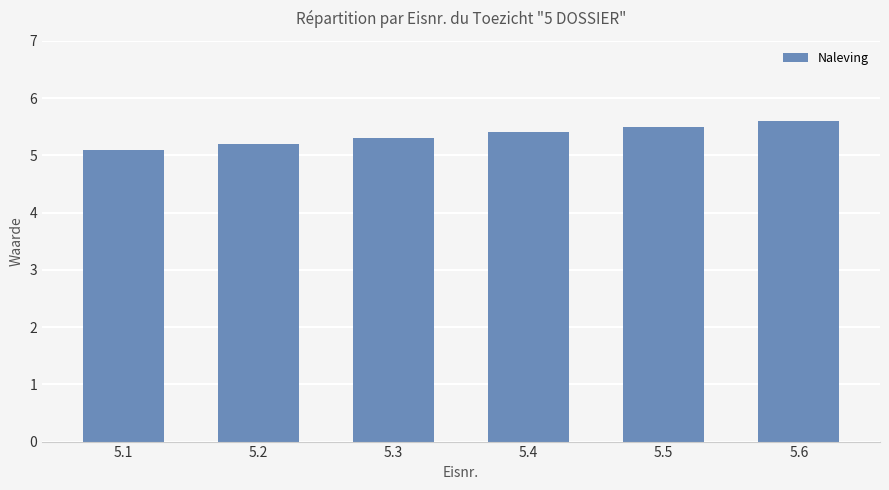

Count the values in the range 5 to 6.

6